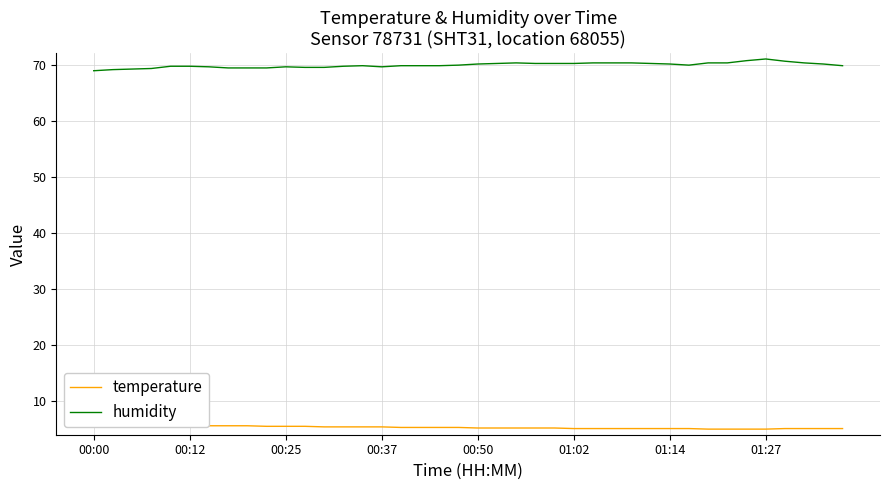

Which series has the largest range (max minus min)?

humidity